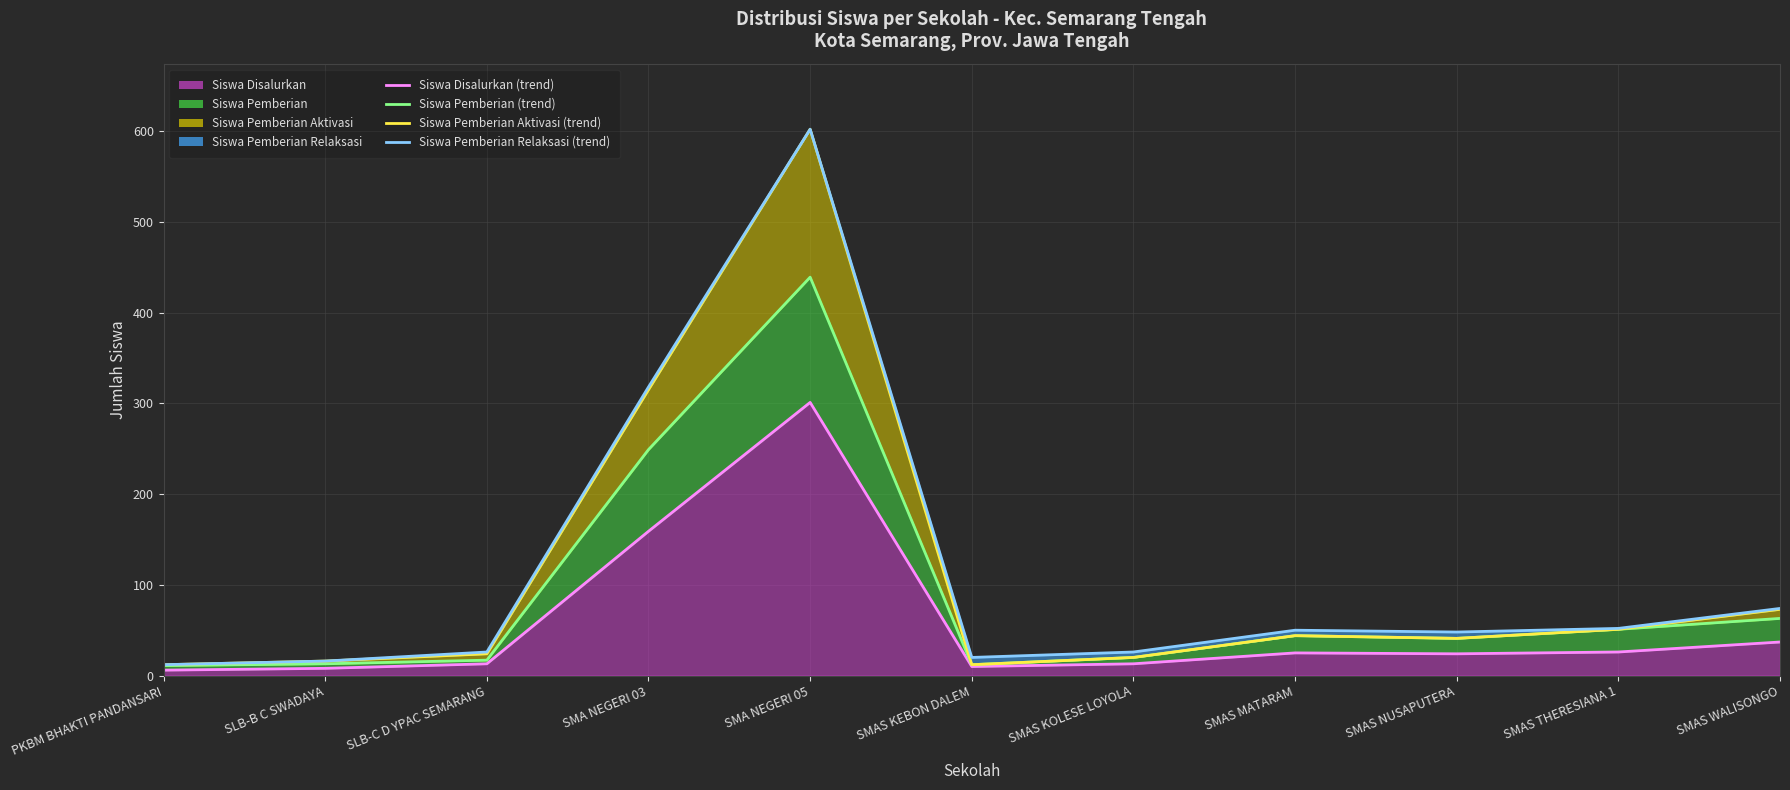

Between SMAS MATARAM and SLB-B C SWADAYA, which is larger?

SMAS MATARAM